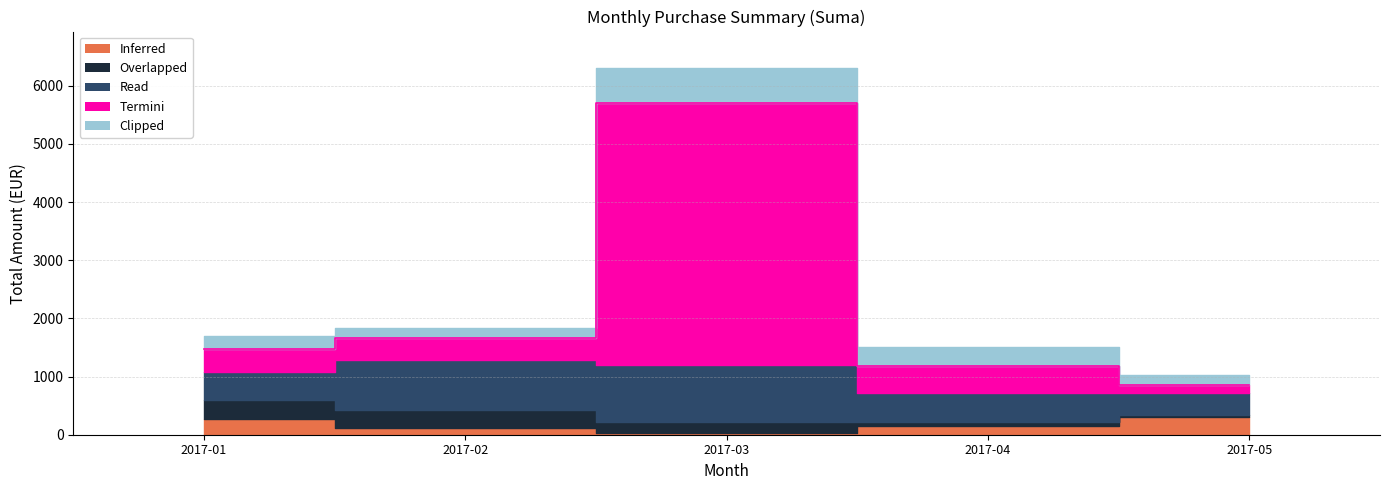

Reading right to left, extract all data points from this chart.

Inferred: 300.0	155.0	21.5	120.0	275.0
Overlapped: 45.1	69.7	197.2	301.0	313.9
Read: 364.1	486.9	978.2	870.4	498.0
Termini: 142.8	474.0	4509.6	372.0	379.2
Clipped: 176.9	314.9	595.0	180.0	233.7